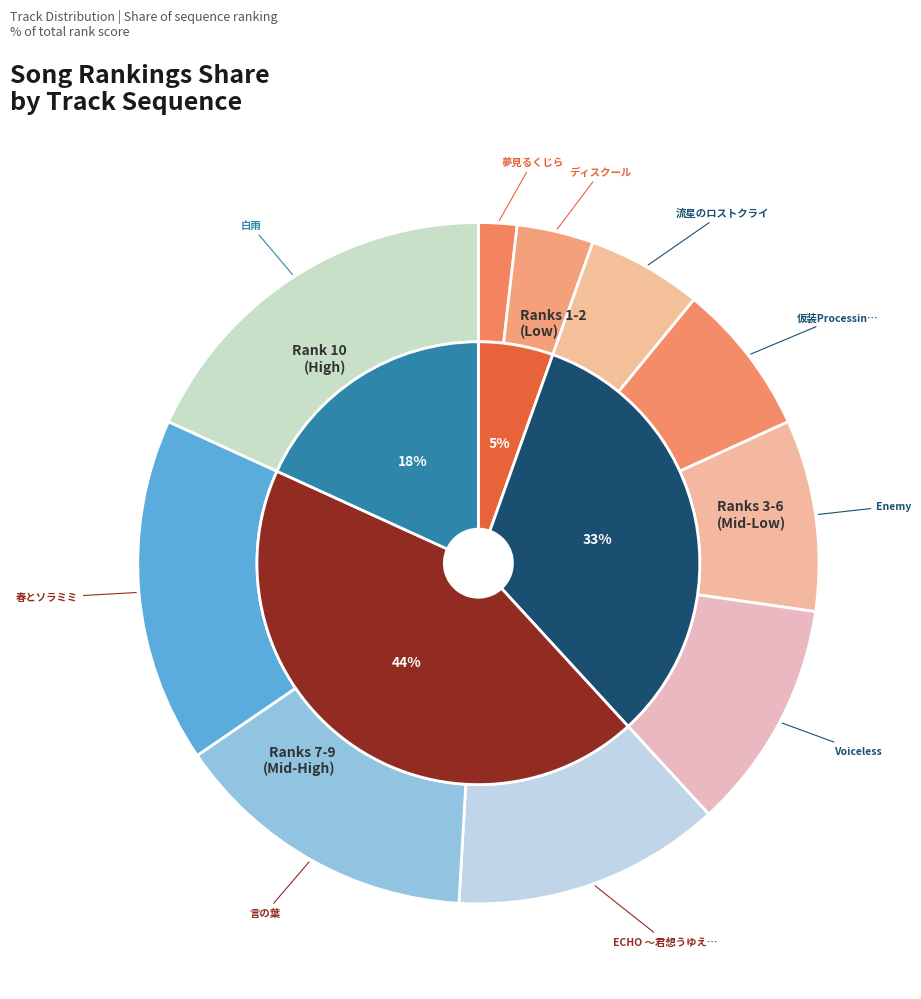

Which has a higher value, Voiceless or 春とソラミミ?

春とソラミミ